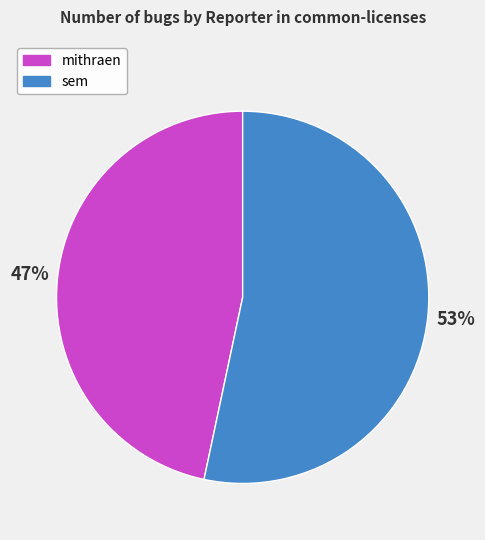

Rank the categories by value from lowest to highest.

mithraen, sem